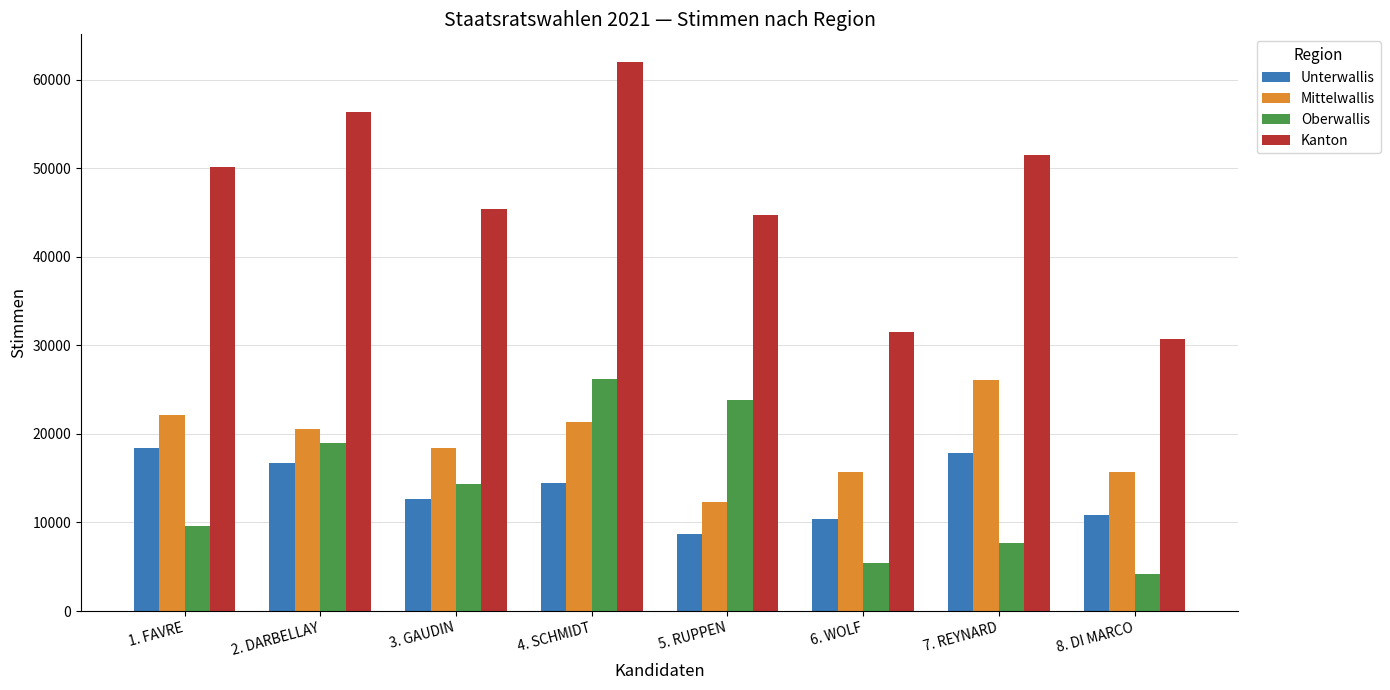

How many bars are there in each group?

4